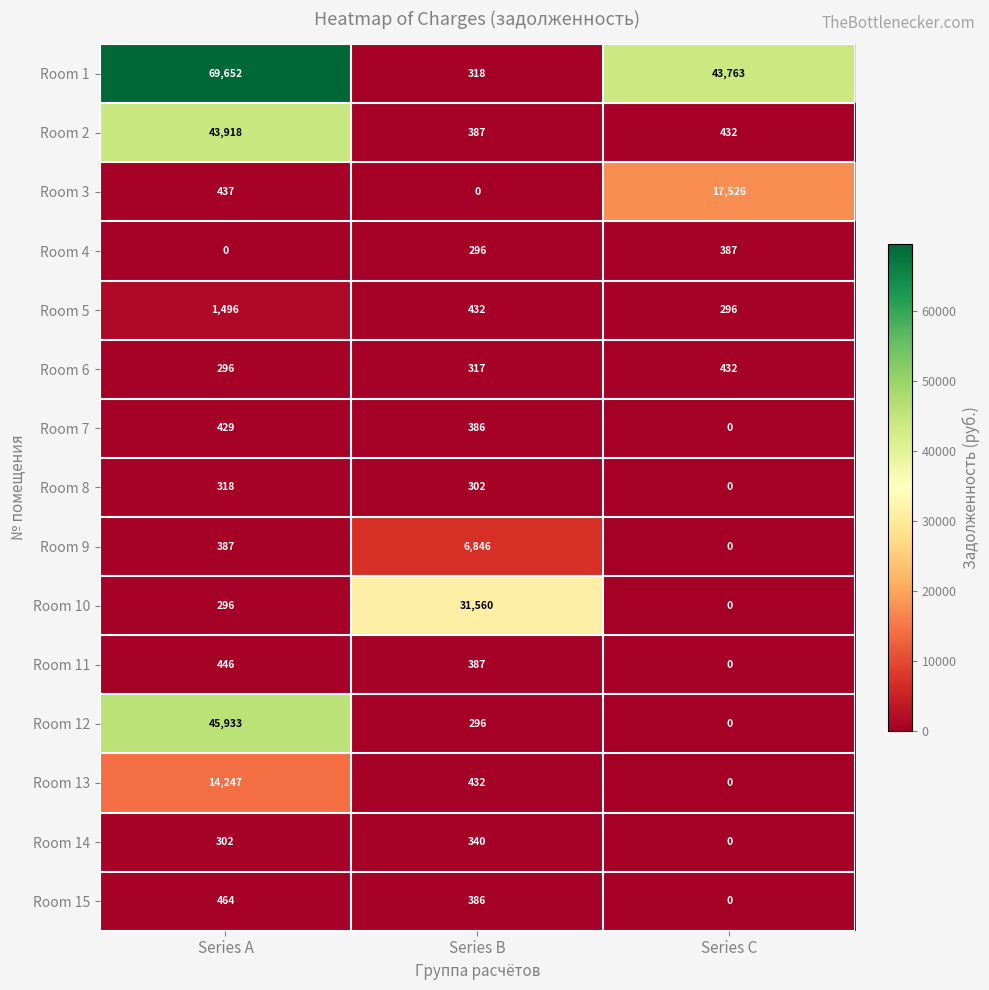

What is the difference between the Room 13 values at Series A and Series B?

13815